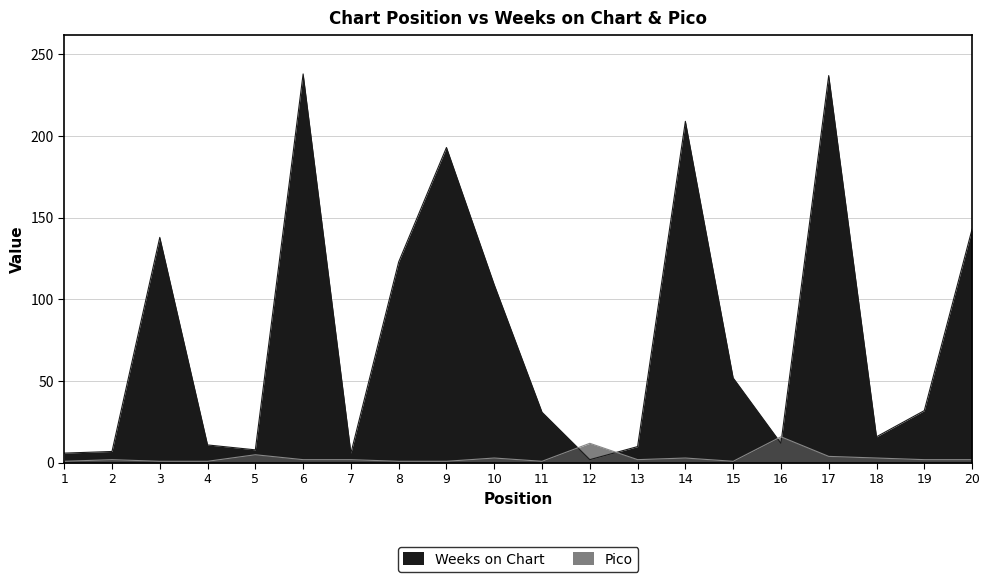

List the series in order of their peak value, highest first.

Weeks on Chart, Pico